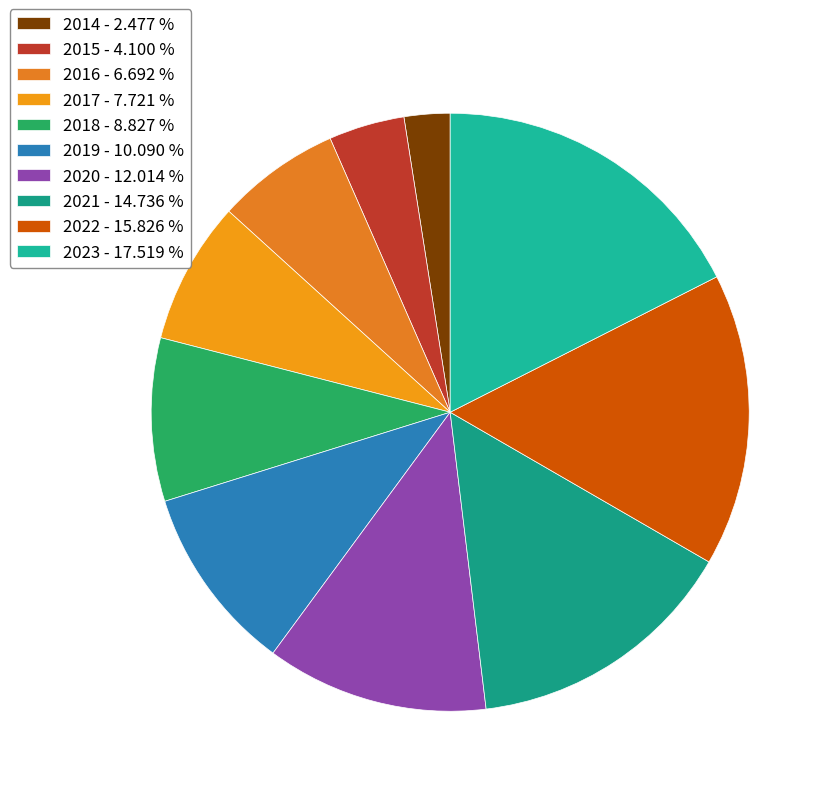

To the nearest percent, what is the difference between the 2015 and 2022 slice percentages?

12%